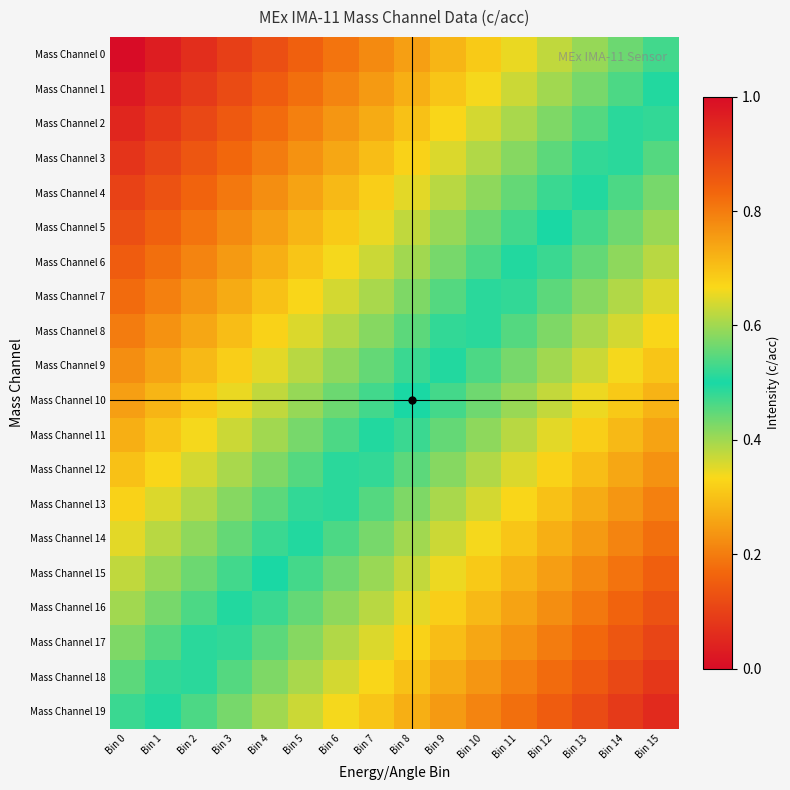

At Bin 8, list the series in order from smallest to largest.

Mass Channel 0, Mass Channel 1, Mass Channel 2, Mass Channel 3, Mass Channel 4, Mass Channel 5, Mass Channel 6, Mass Channel 7, Mass Channel 8, Mass Channel 9, Mass Channel 10, Mass Channel 11, Mass Channel 12, Mass Channel 13, Mass Channel 14, Mass Channel 15, Mass Channel 16, Mass Channel 17, Mass Channel 18, Mass Channel 19